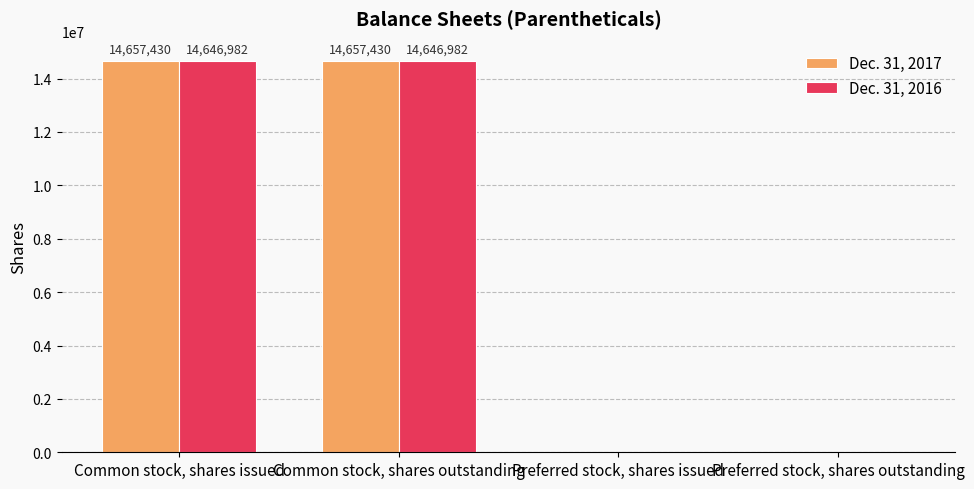

What is the sum of all Dec. 31, 2017 values?

29314860